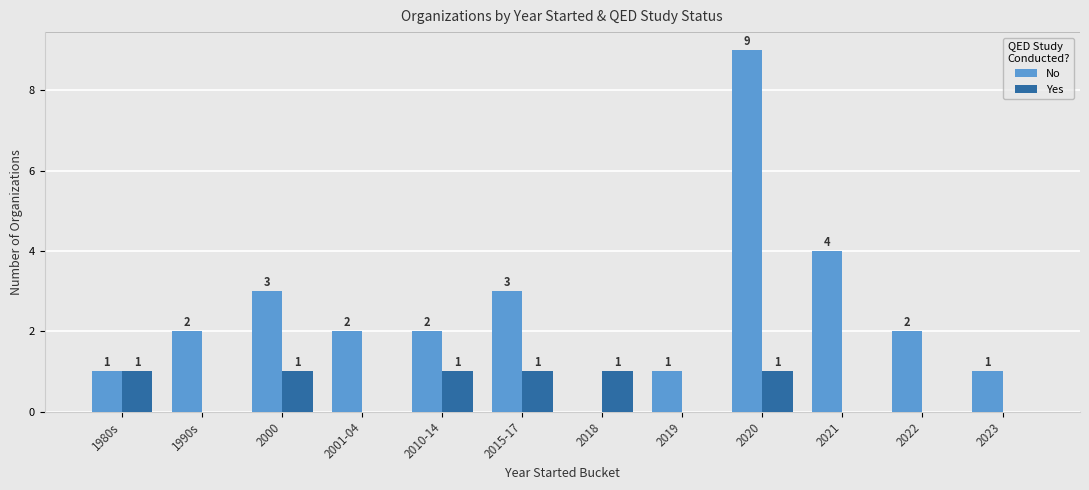

At which category is the sum across all series the highest?

2020